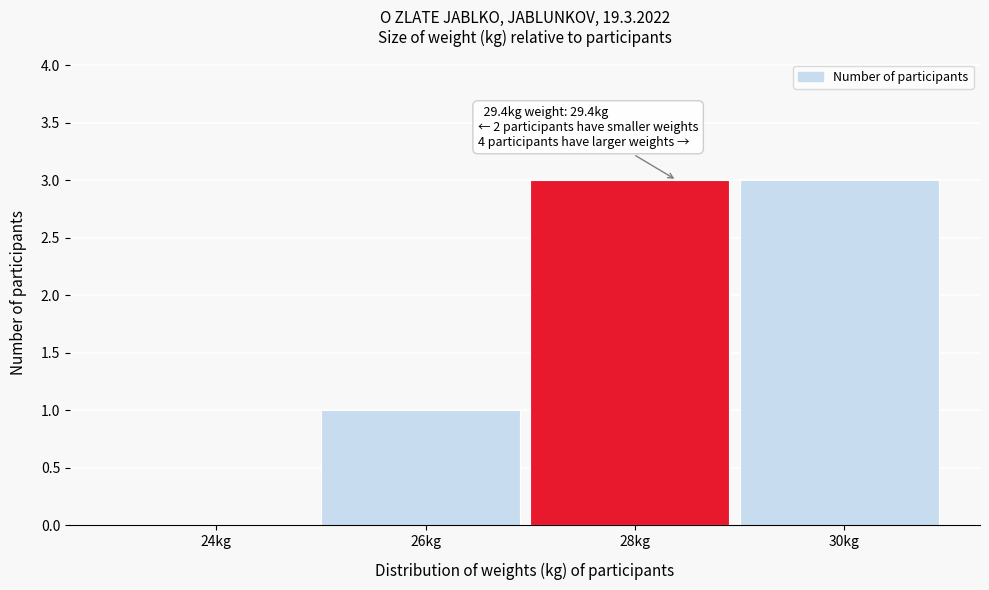

Reading left to right, list all the values displayed in this chart.

24kg=0	26kg=1	28kg=3	30kg=3